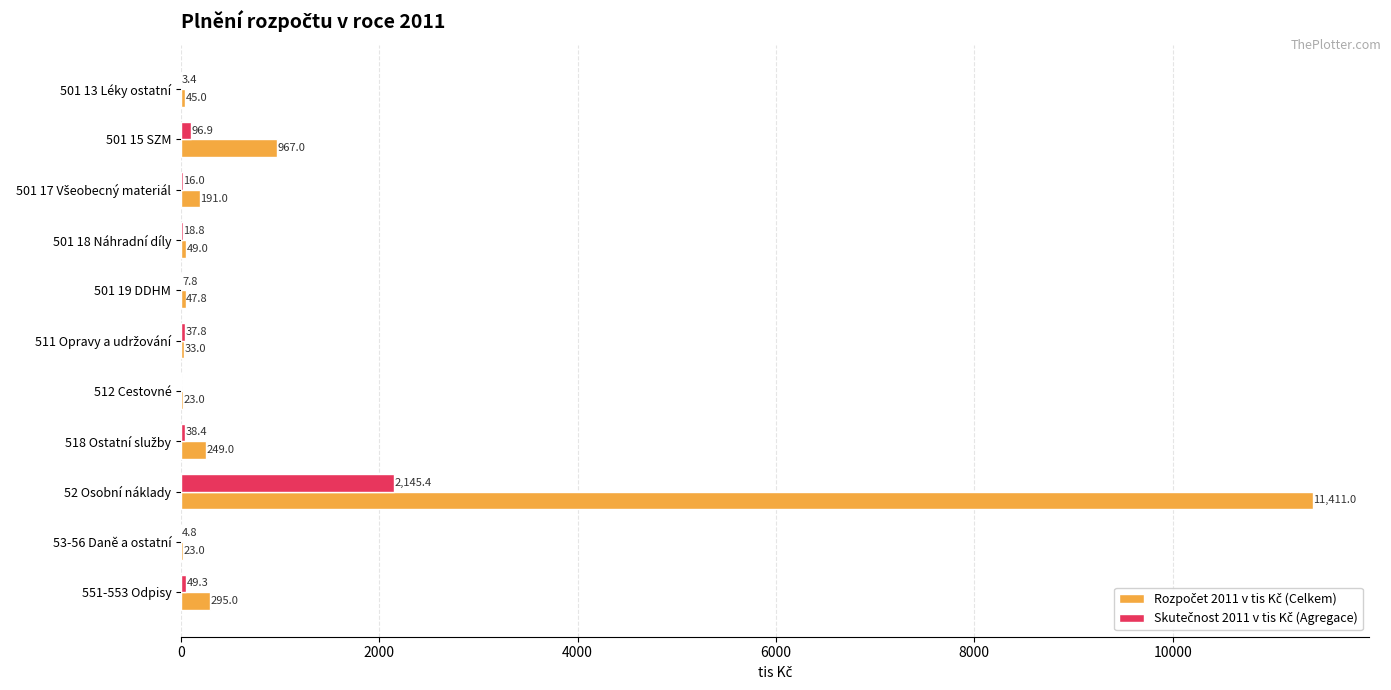

What is the greatest value displayed?

11411.0